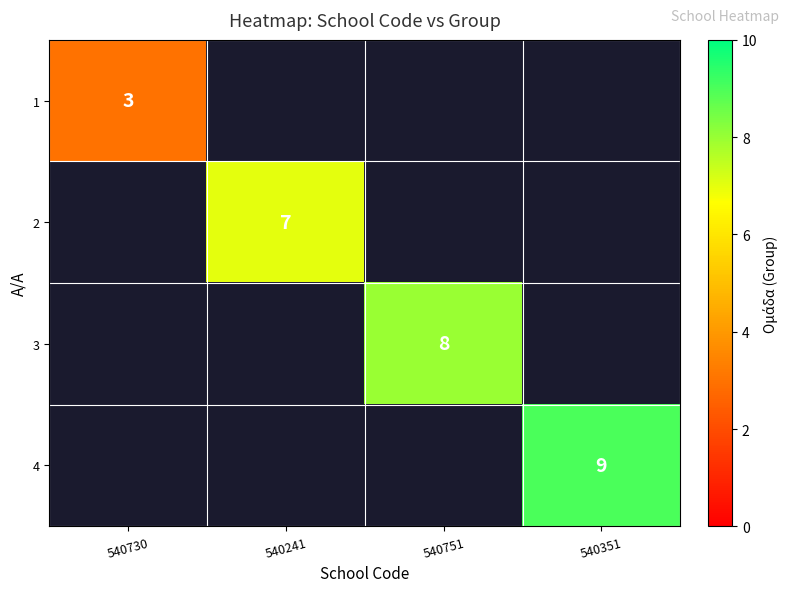

The value of 1 at 540730 is 3. True or false?

True